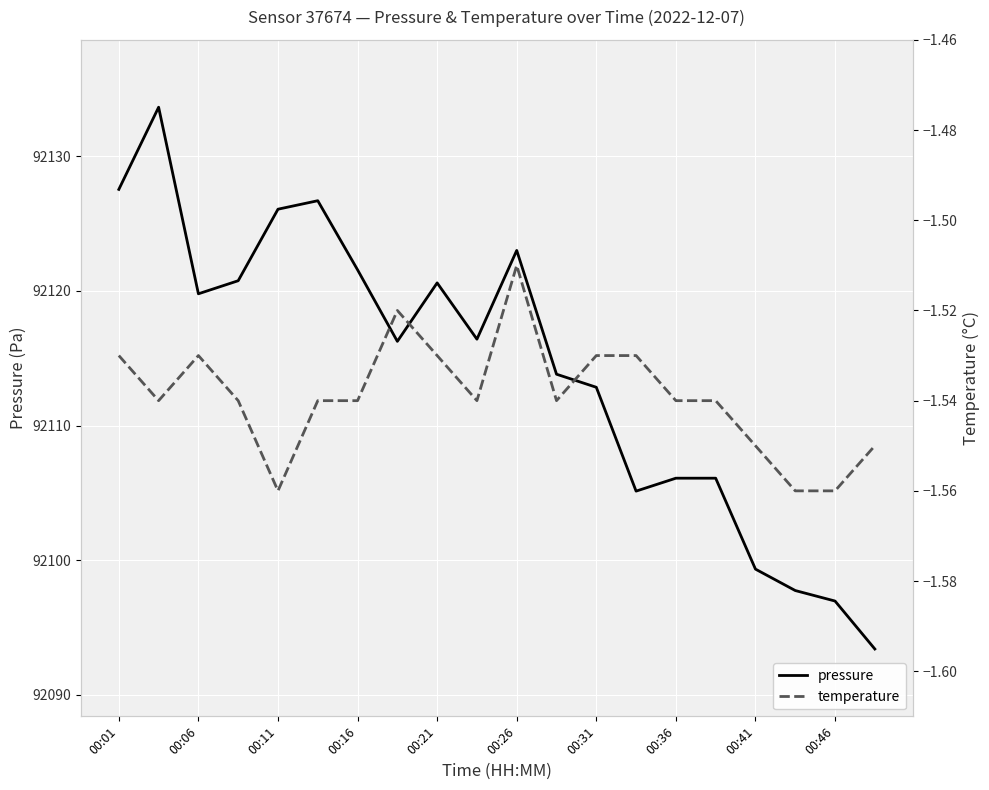

How many series are shown in this chart?

2